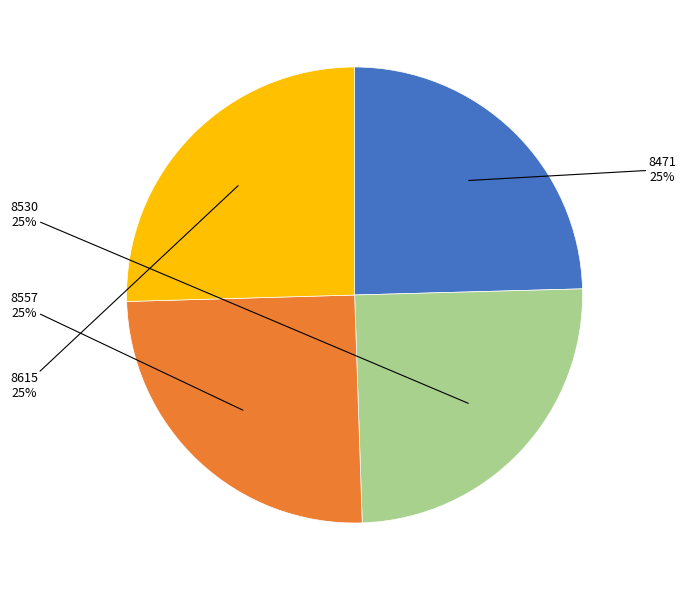

Is 8557 the majority of the pie?

No